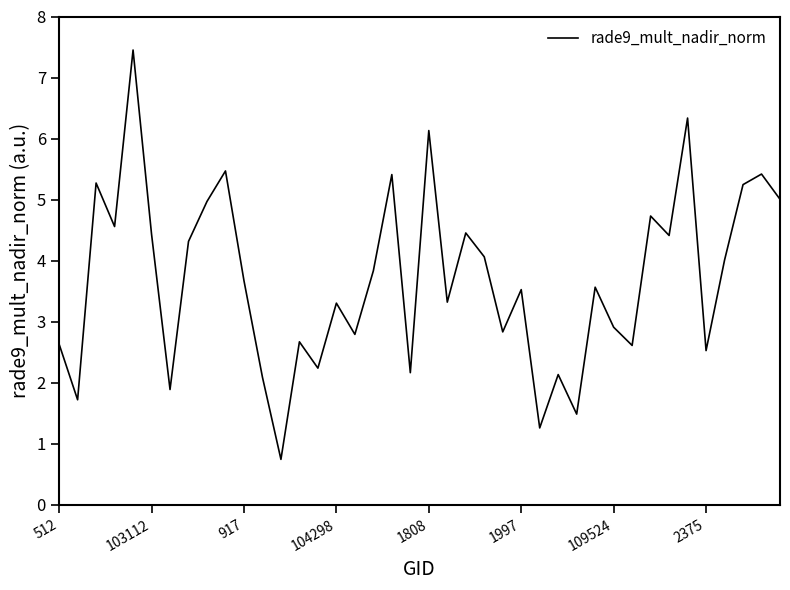

What is the minimum value shown in the chart?

0.7